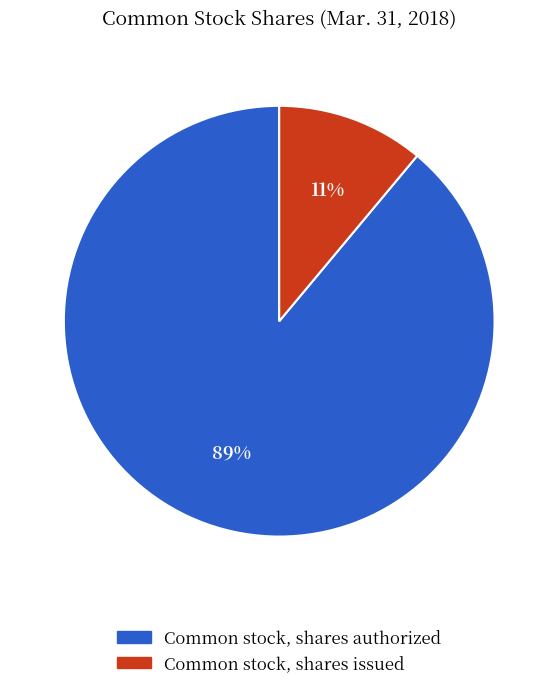

To the nearest percent, what is the difference between the largest and smallest slice percentages?

78%